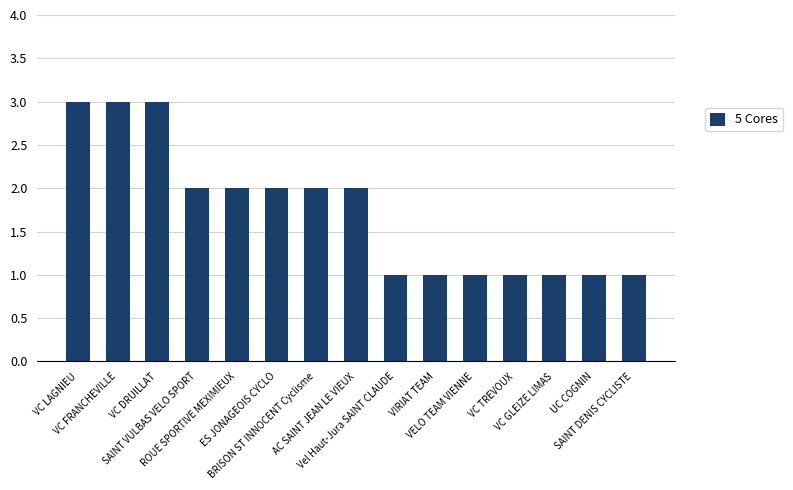

How many values are below 2?

7